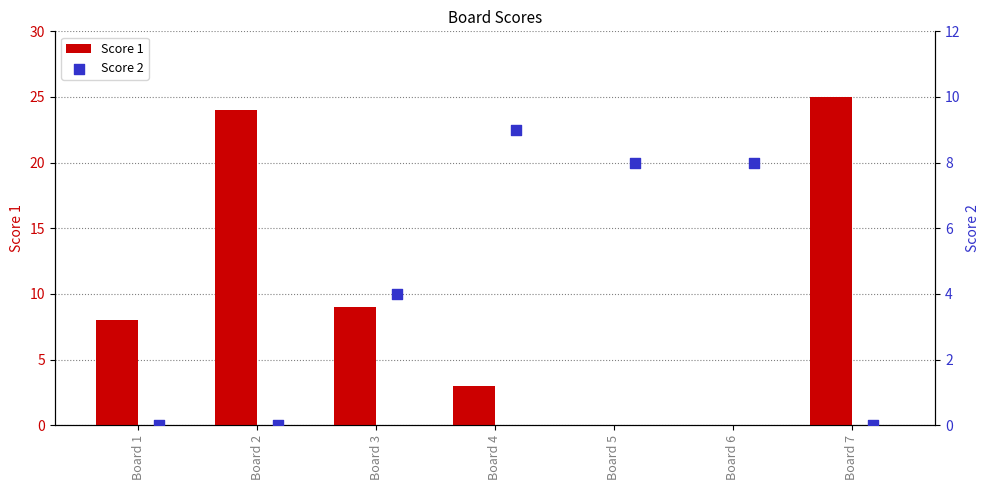

Which series contains the highest Y value?

Score 1